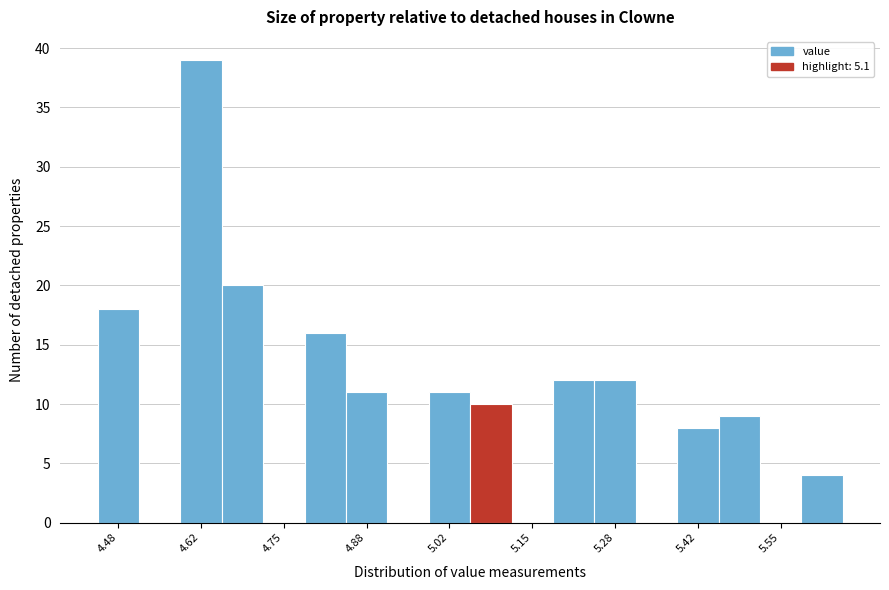

Around what value on the x-axis is the tallest bar? Give the approximate position of its centre, as read against the axis.

4.62